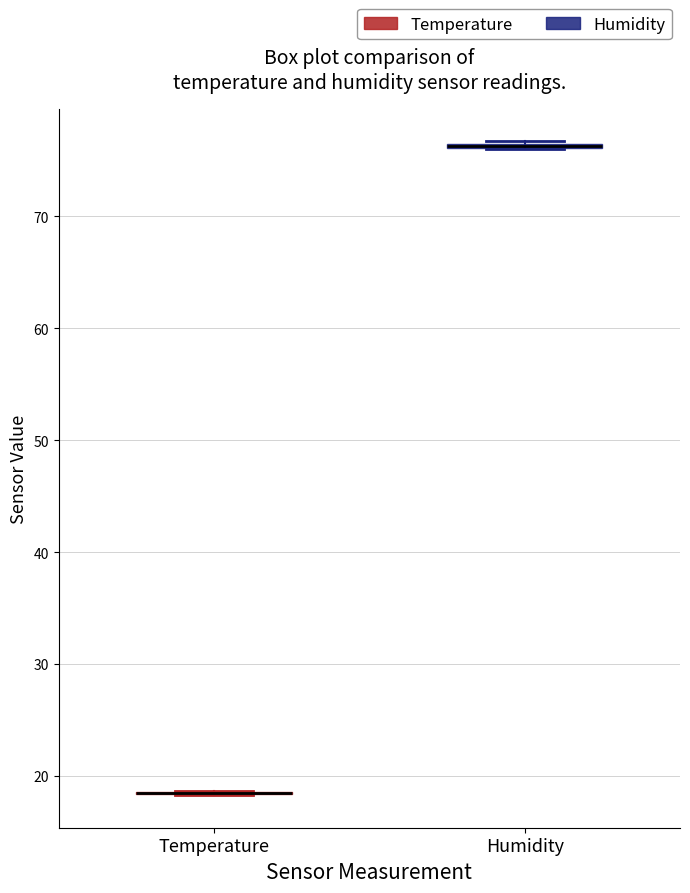

Where is the upper edge of the box for Humidity on the y-axis? The values are not printed on the chart, so give them approximately, as read against the axis.

77